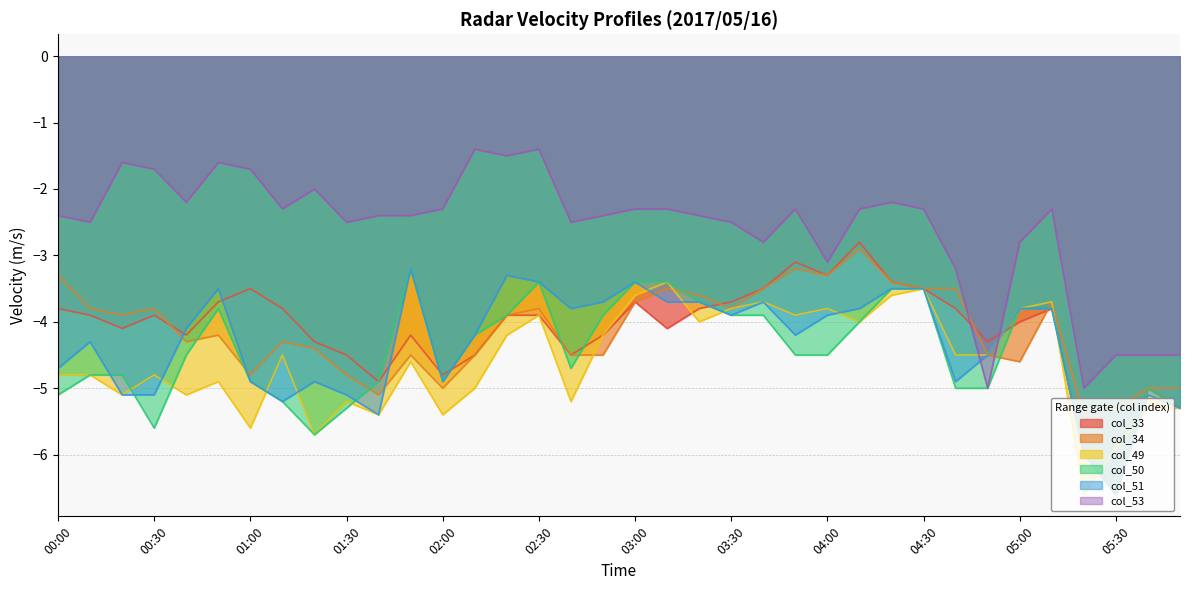

True or false: col_49 has a value of -8.3 at 02:00.

False